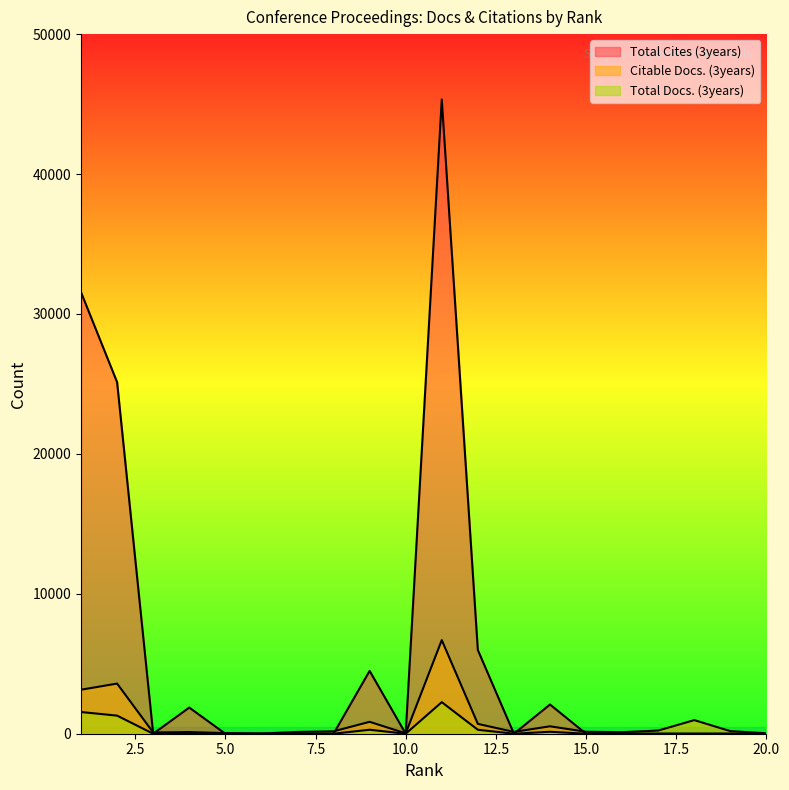

True or false: Total Cites (3years) and Total Docs. (3years) cross at least once.

False